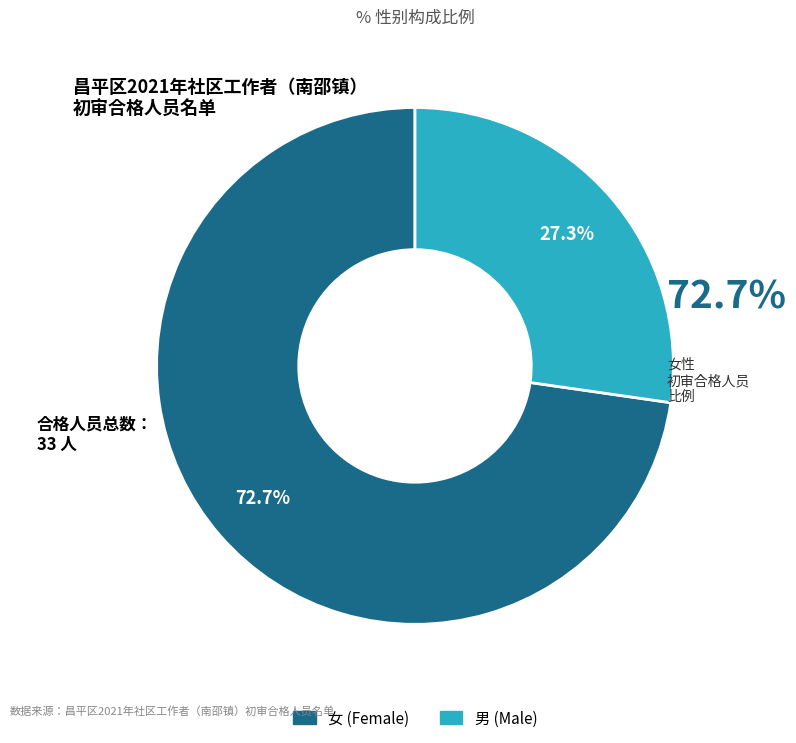

Combined, what portion of the pie is 女 and 男?

100.0%